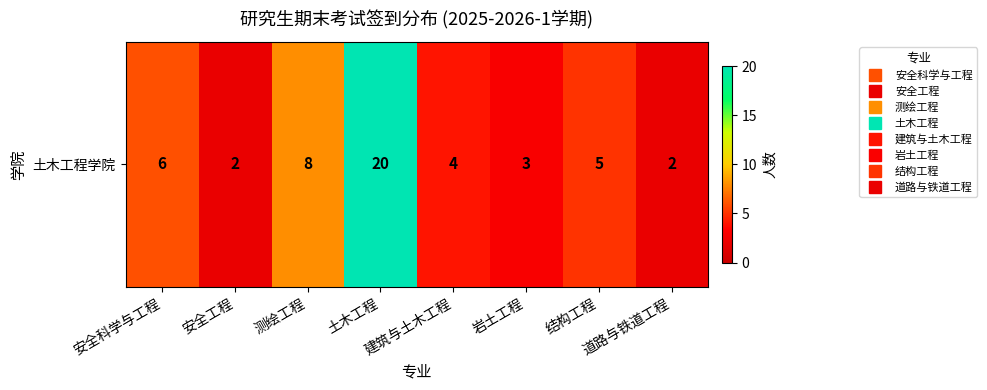

What is the difference between the second highest and minimum values?

6